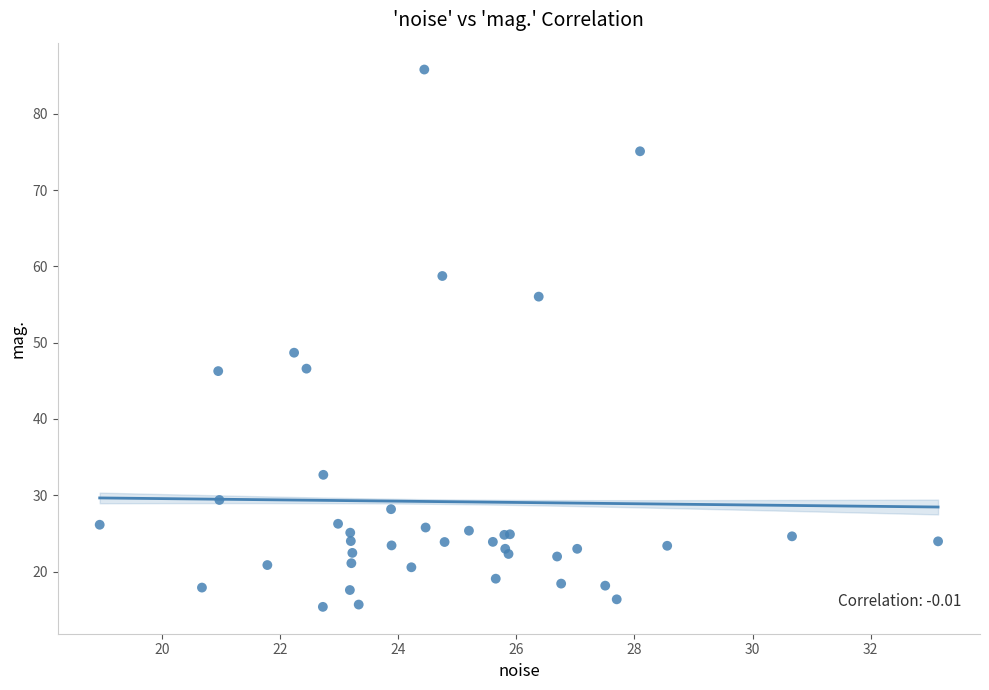

What Y value in the scatter plot is closest to 50?

48.7